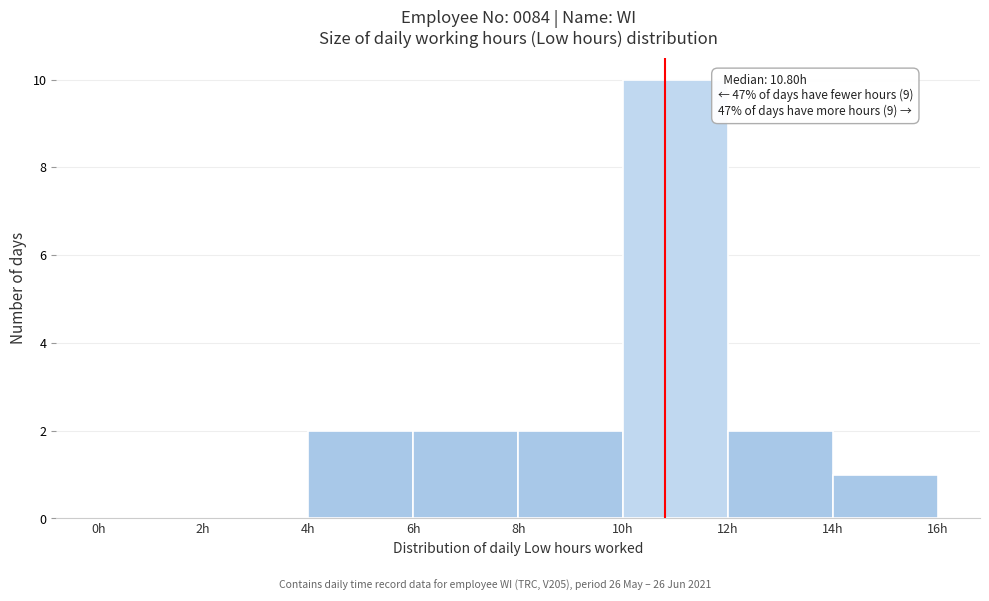

Which range on the x-axis has the tallest bar?

10 to 12